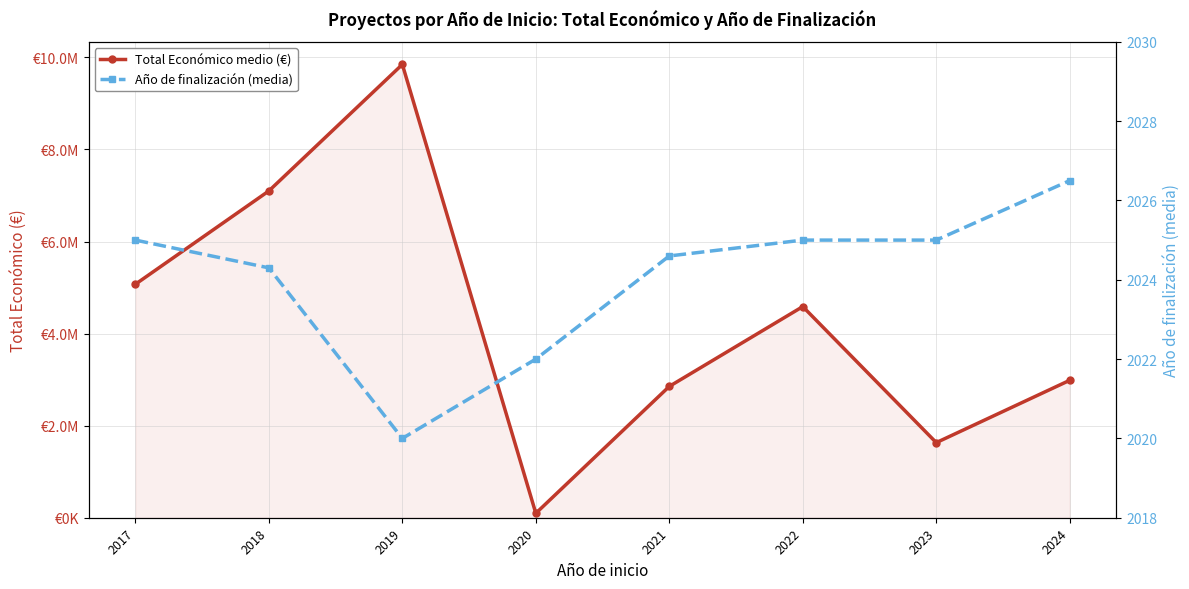

Reading right to left, what are all the values shown in this chart?

Total Económico medio (€): 2986057.0	1631644.0	4587113.0	2853307.0	96497.0	9847932.0	7099787.0	5072308.0
Año de finalización (media): 2026.5	2025.0	2025.0	2024.6	2022.0	2020.0	2024.3	2025.0